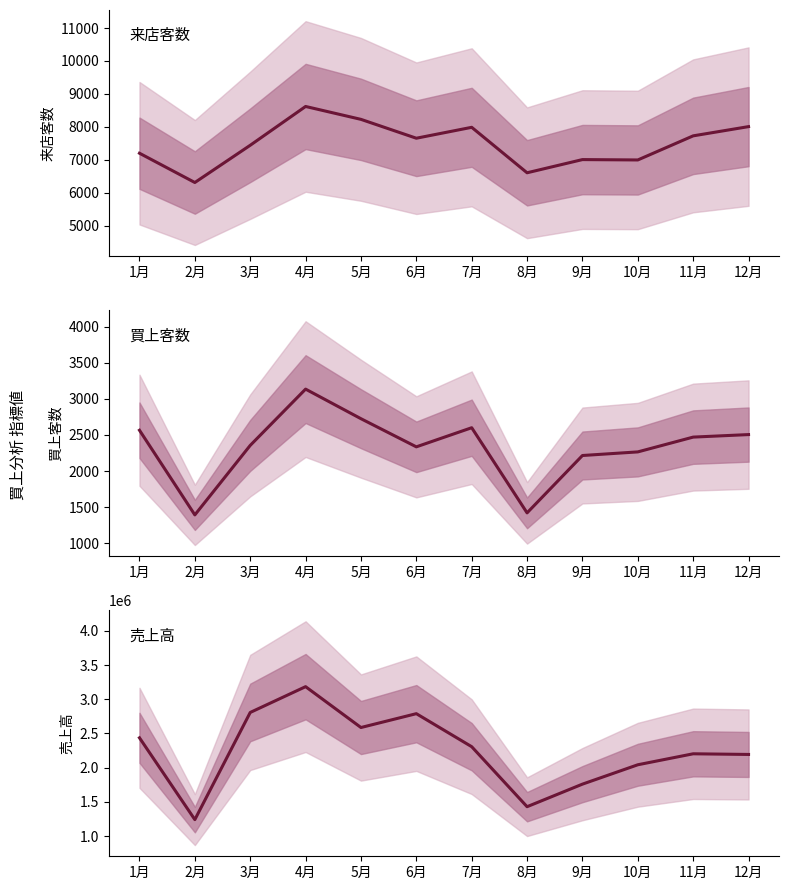

True or false: 来店客数 has a value of 7730.0 at 11月.

True